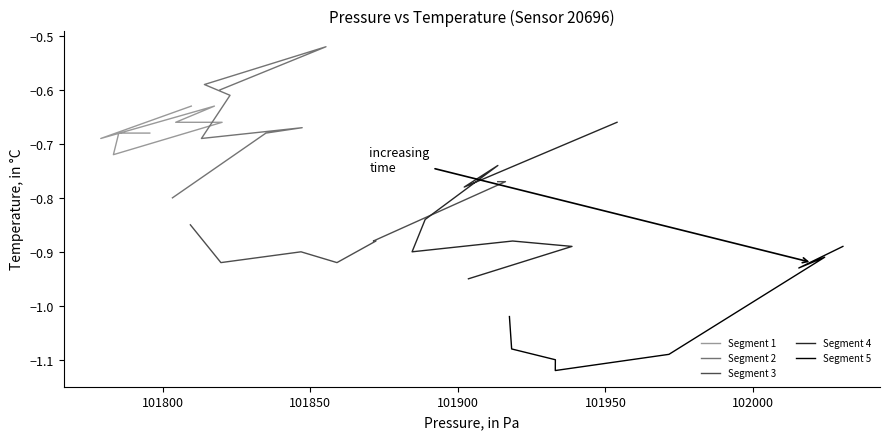

Which series has the largest total across all categories?

Segment 2